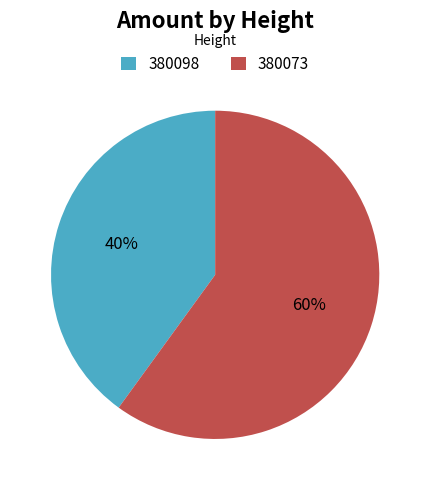

Which category has the biggest portion of the pie?

380073